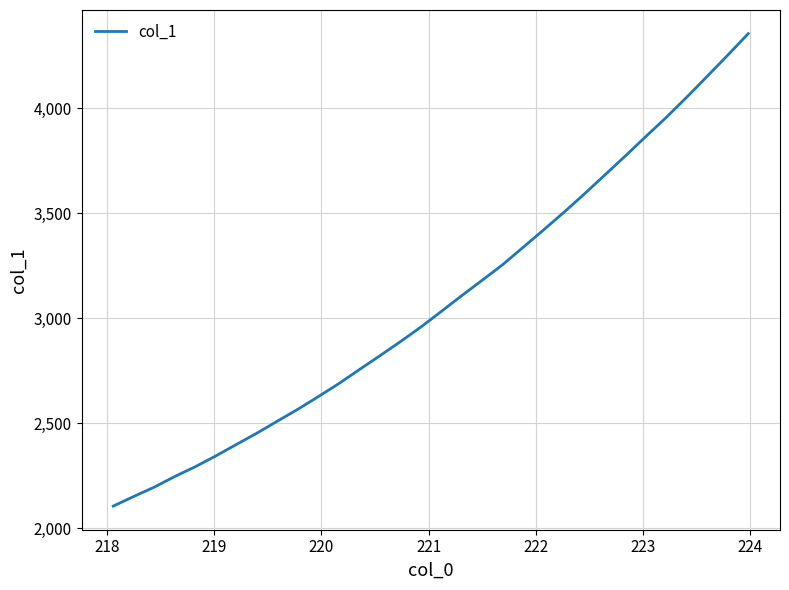

What is the minimum value shown in the chart?

2106.4